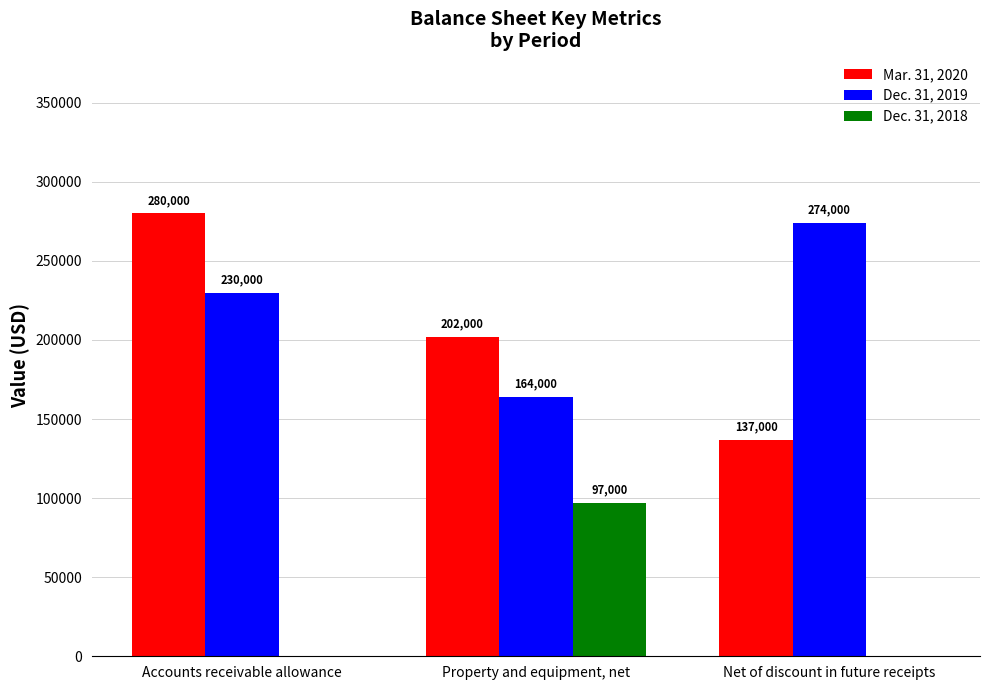

What is the maximum value shown in the chart?

280000